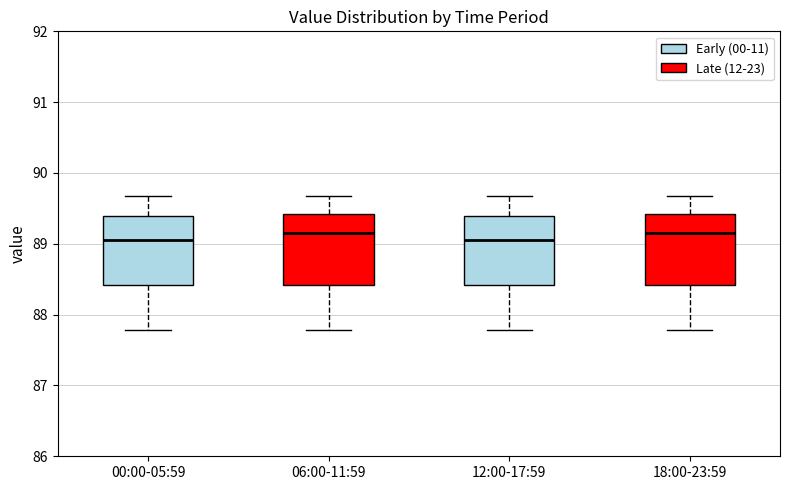

Reading left to right, transcribe this box plot: for each box, give where its median line is, the range the box spans, and where its two whiskers end, as read against the y-axis. The values are not printed on the chart, so give them approximately, as read against the axis.

00:00-05:59: median 89.1, box 88.4 to 89.4, whiskers 87.8 to 89.7
06:00-11:59: median 89.2, box 88.4 to 89.4, whiskers 87.8 to 89.7
12:00-17:59: median 89.1, box 88.4 to 89.4, whiskers 87.8 to 89.7
18:00-23:59: median 89.2, box 88.4 to 89.4, whiskers 87.8 to 89.7